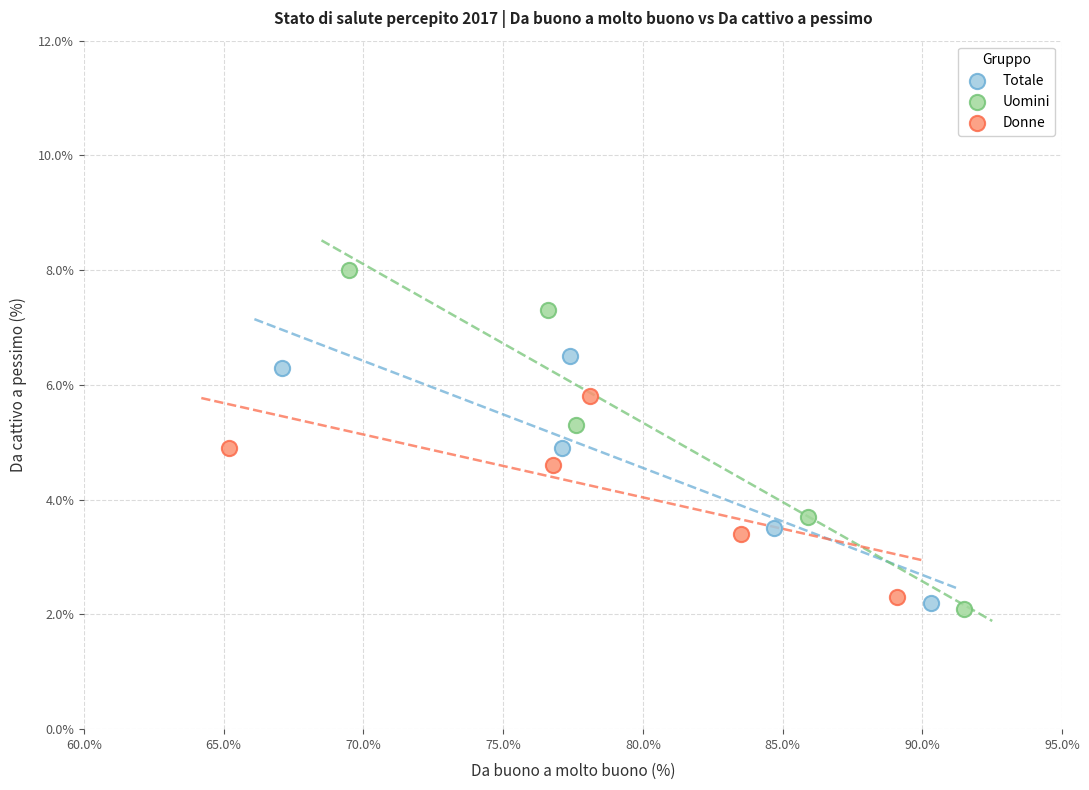

Which series reaches the maximum Y coordinate?

Uomini